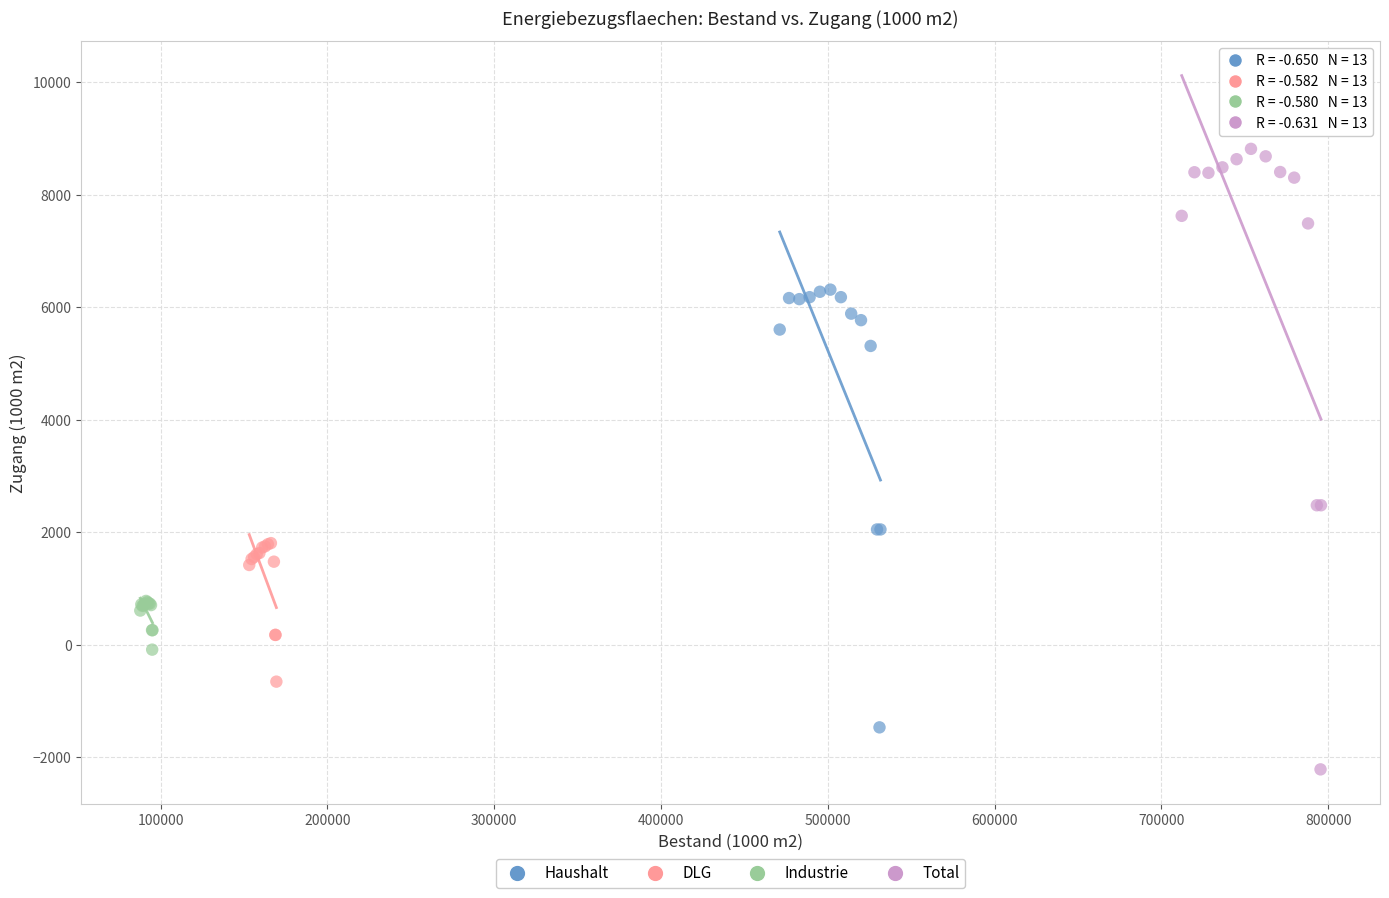

Which series reaches the maximum Y coordinate?

Total